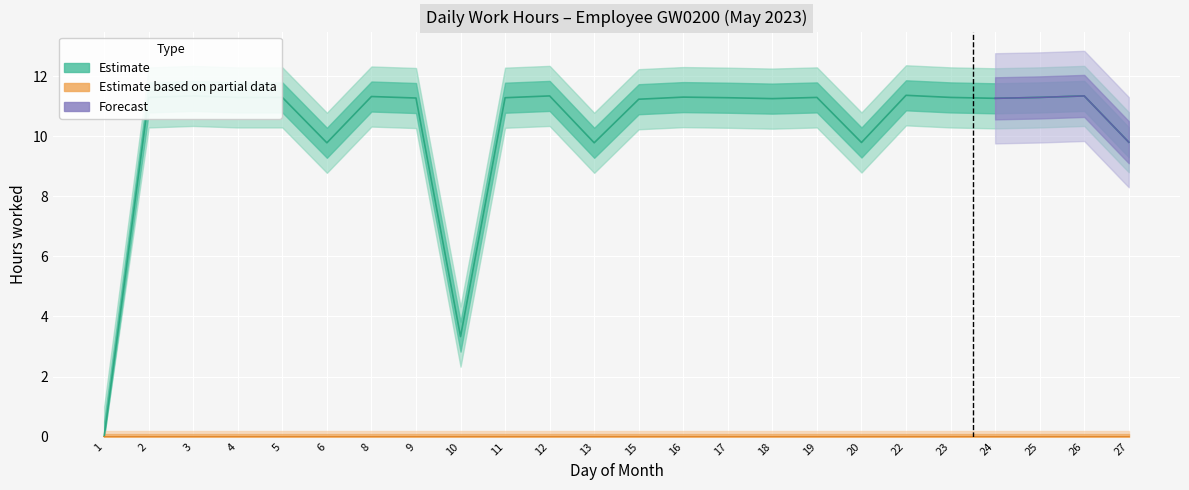

Where is the first local minimum?

6